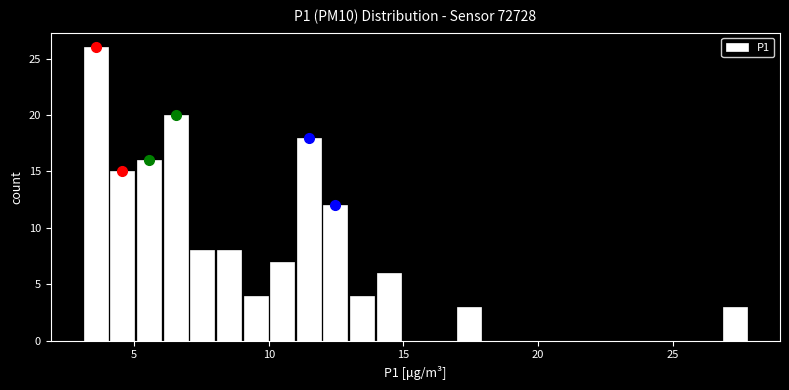

Read against the x-axis, roughly where is the centre of the tallest bar?

3.5